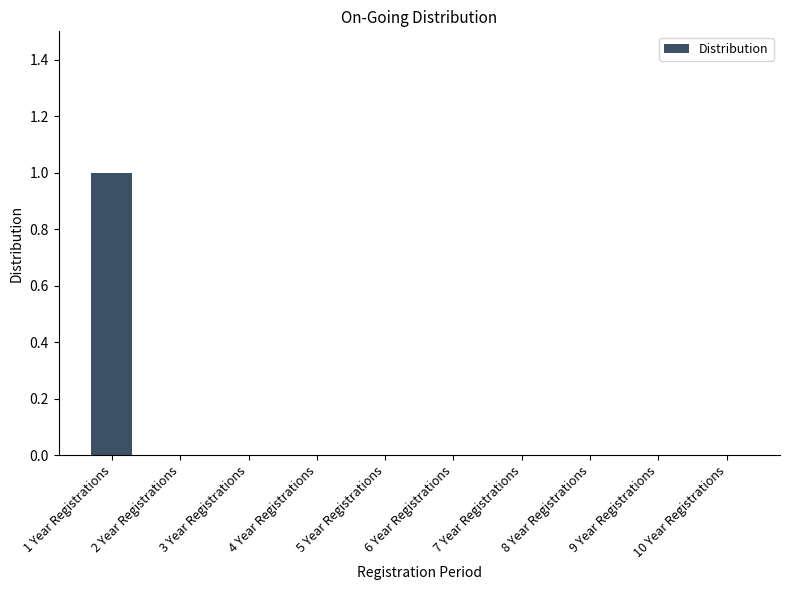

Which category has the highest value across all series?

1 Year Registrations